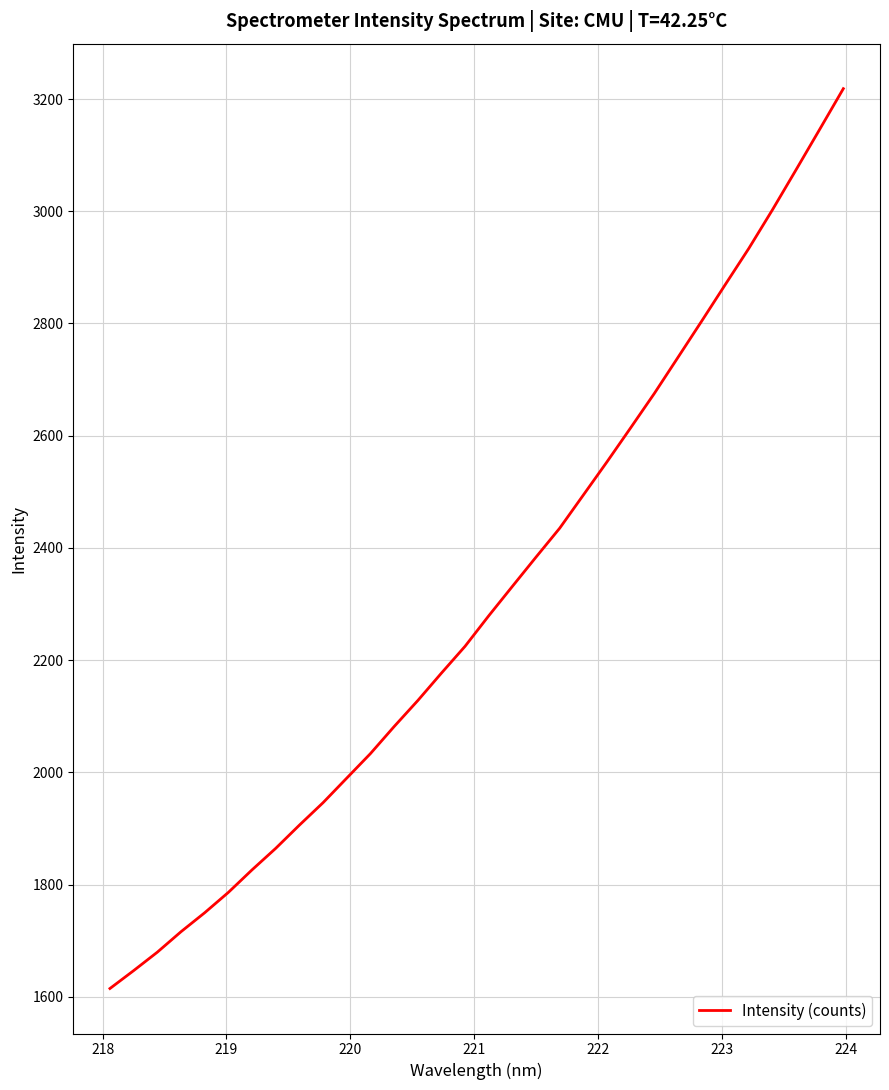

What is the minimum value shown in the chart?

1614.6